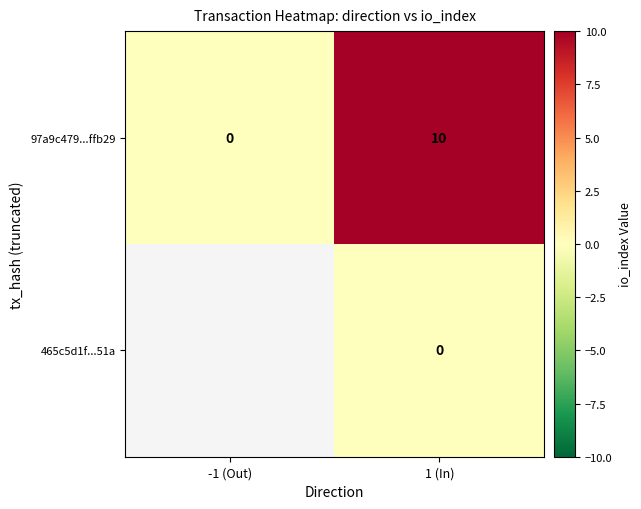

How many categories are shown in the chart?

2